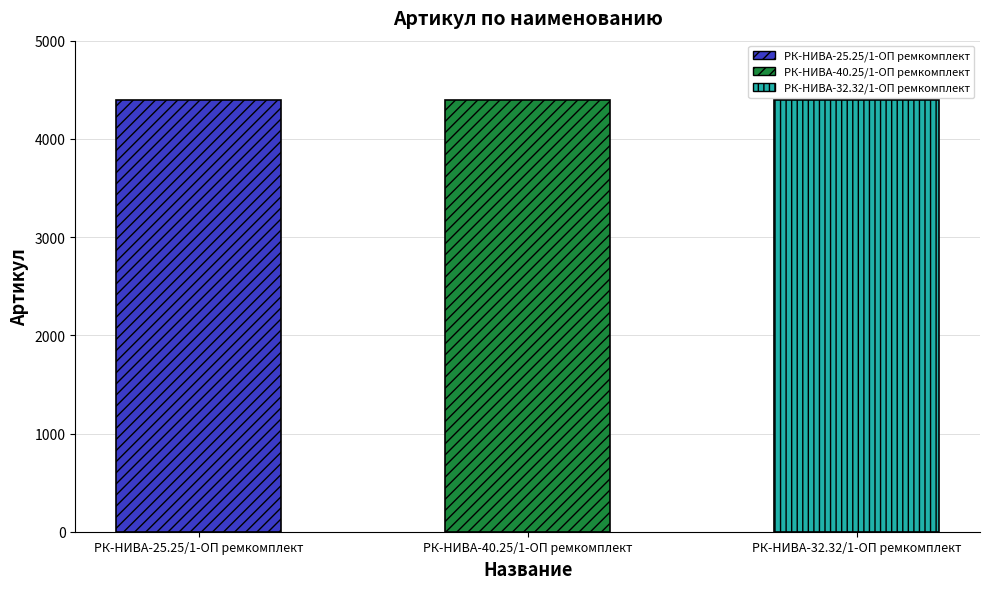

Count the values in the range 4398 to 4400.

3